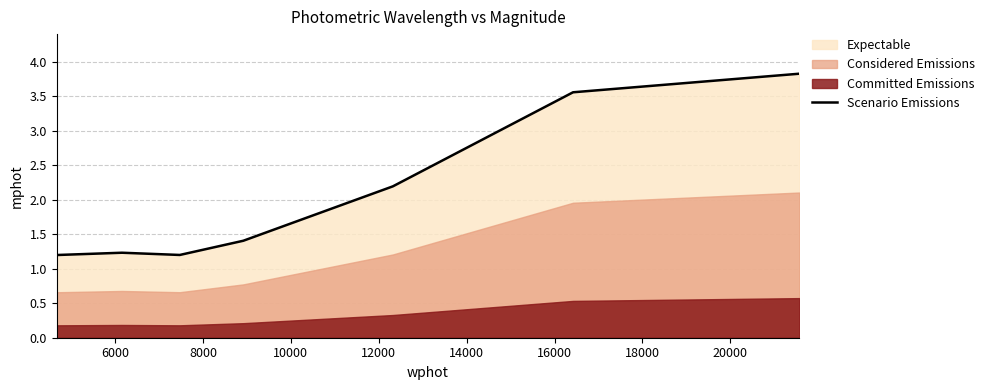

What is the highest value of the Scenario Emissions series?

3.8